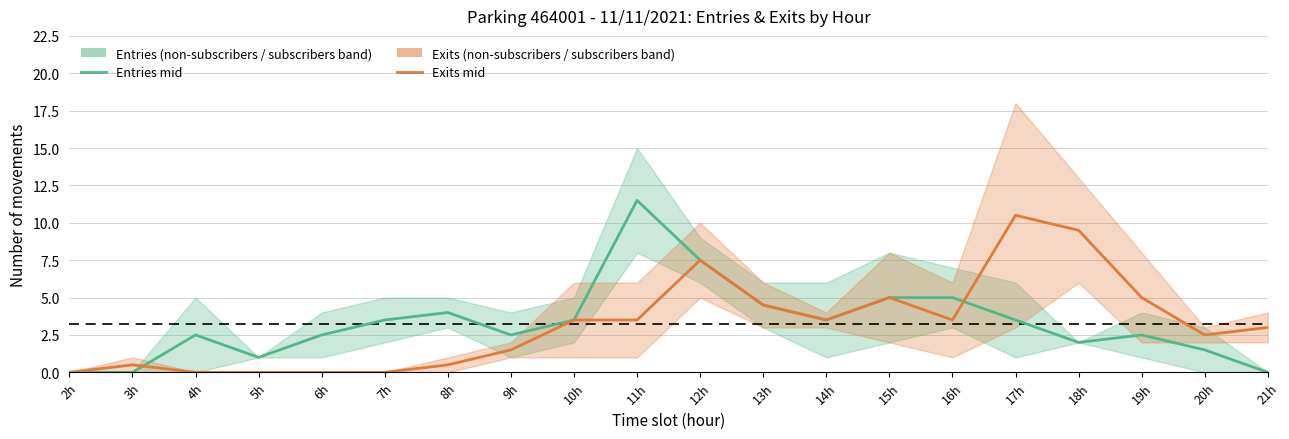

Which series ends up on top after the final intersection of Exits and Entries?

Exits